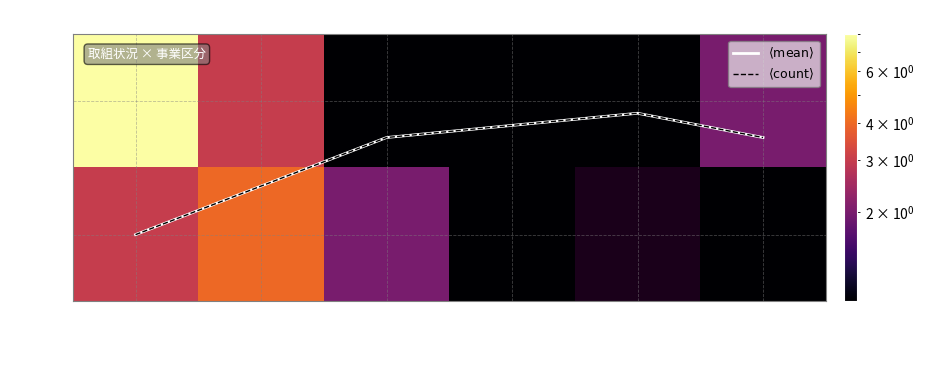

What is the total value across all series at その他?

8.3